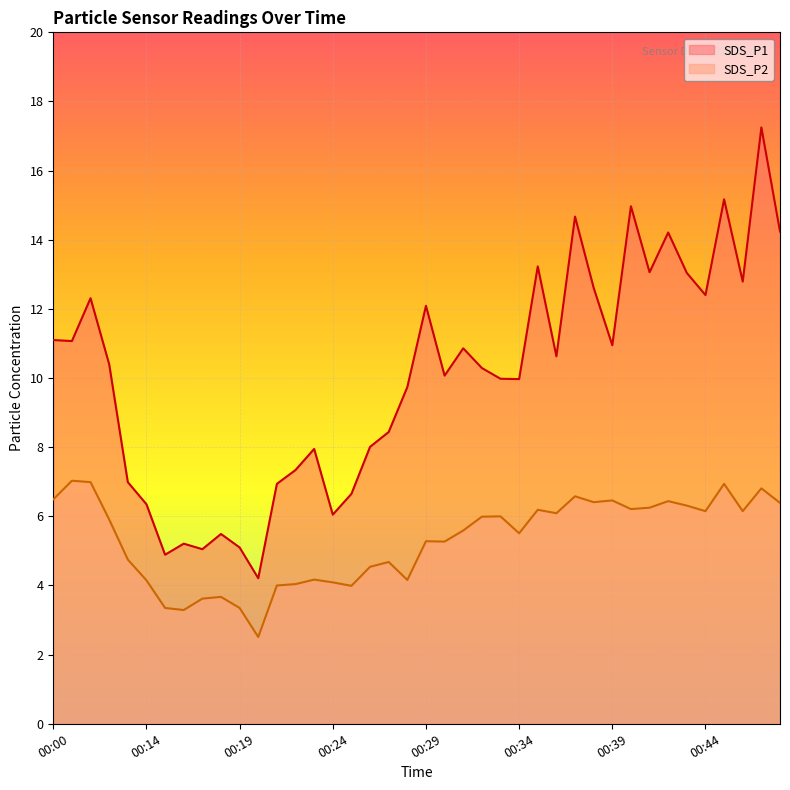

True or false: SDS_P1 has a value of 10.9 at 00:39.

True